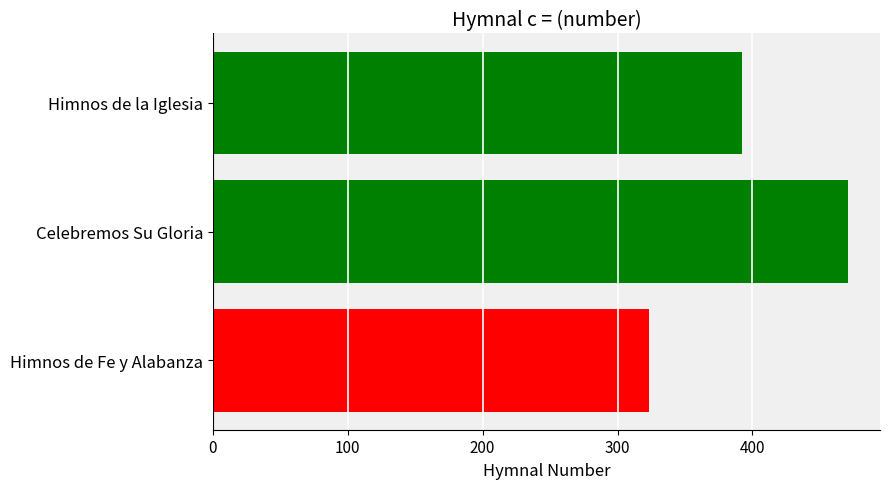

What is the sum of all values?

1186